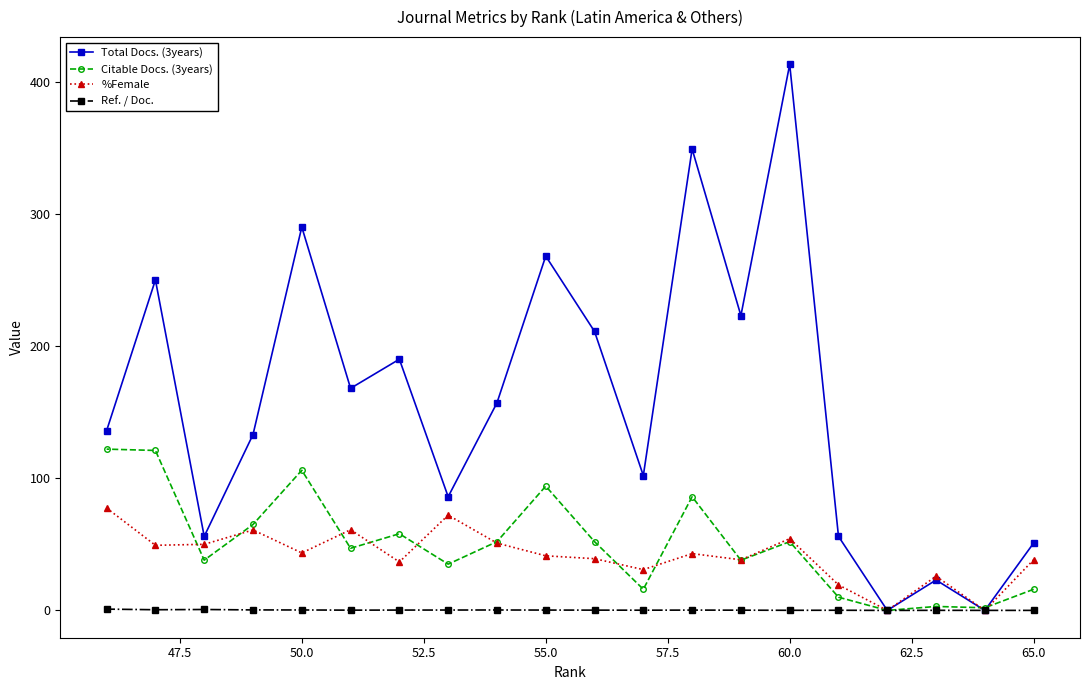

What is the maximum value shown in the chart?

413.0